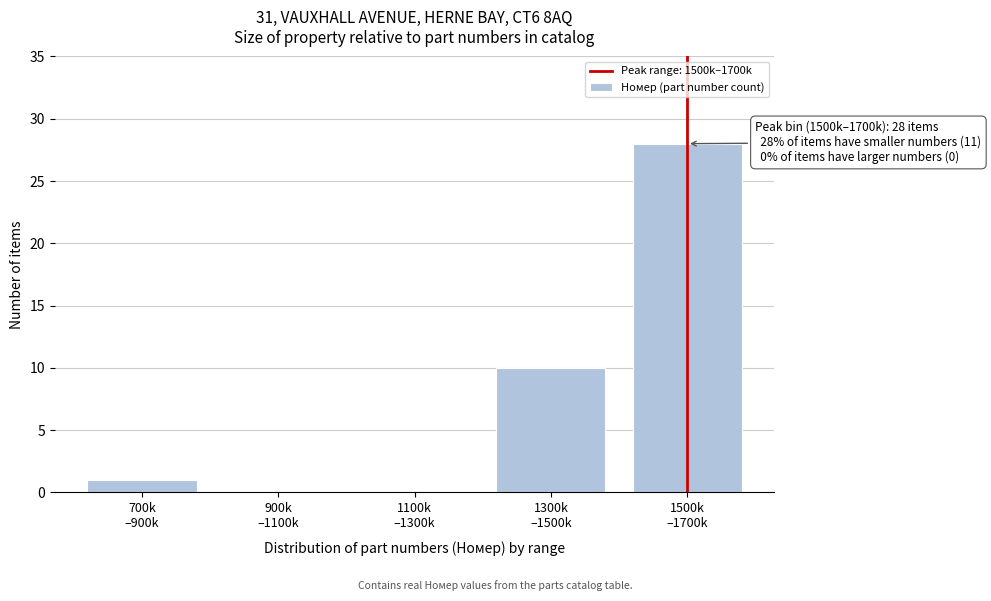

What is the sum of all values?

39